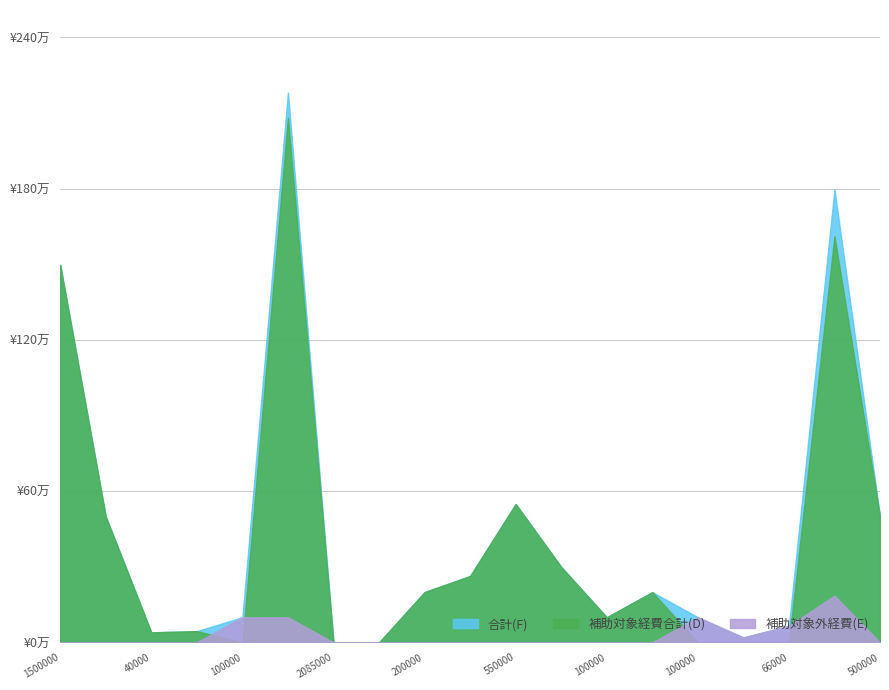

The 補助対象外経費(E) series shows -12.5 at 45000. True or false?

False